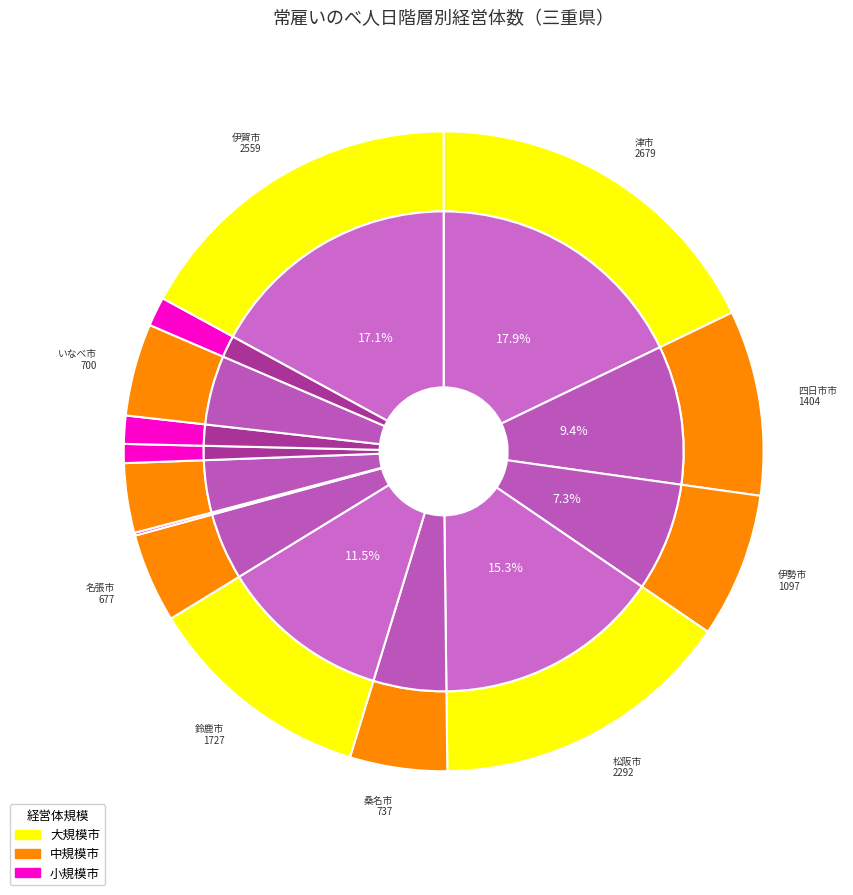

True or false: 熊野市 accounts for 1% of the total.

True